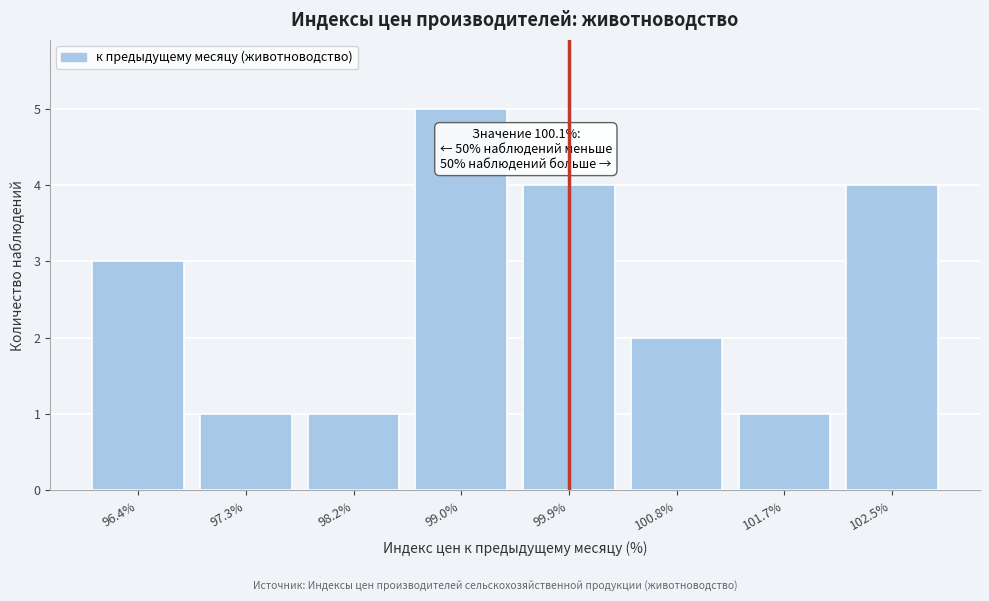

Reading left to right, extract all data points from this chart.

3	1	1	5	4	2	1	4